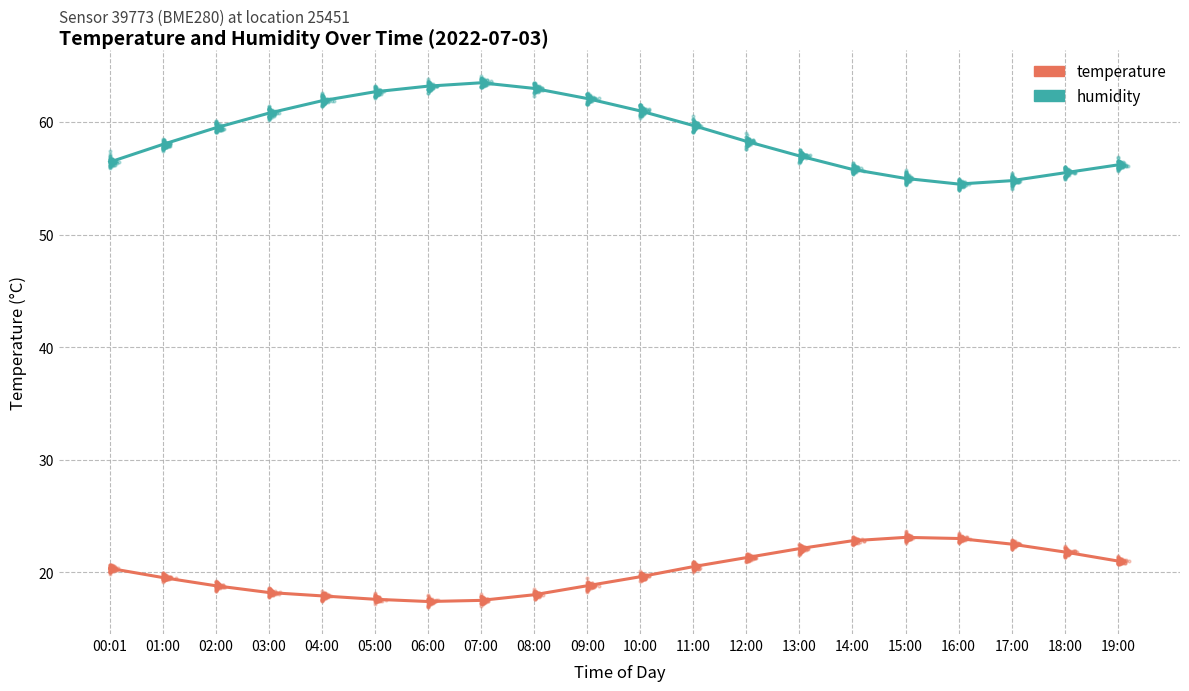

What is the total value across all series at 08:00?

81.0